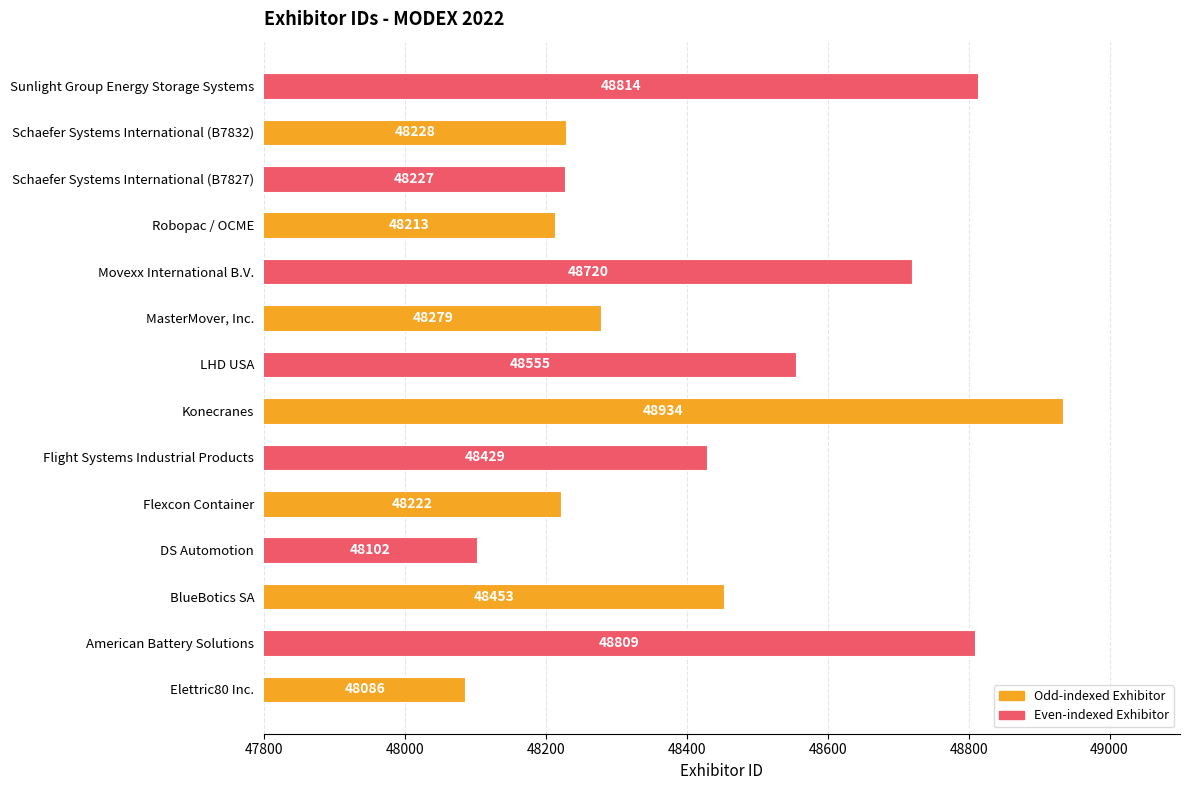

What is the average value?

48434